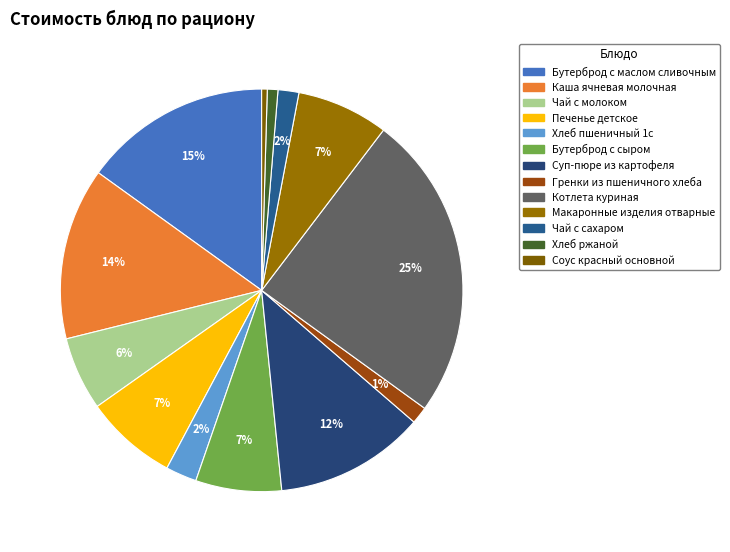

What percentage do Макаронные изделия отварные and Бутерброд с сыром together represent?

14.3%